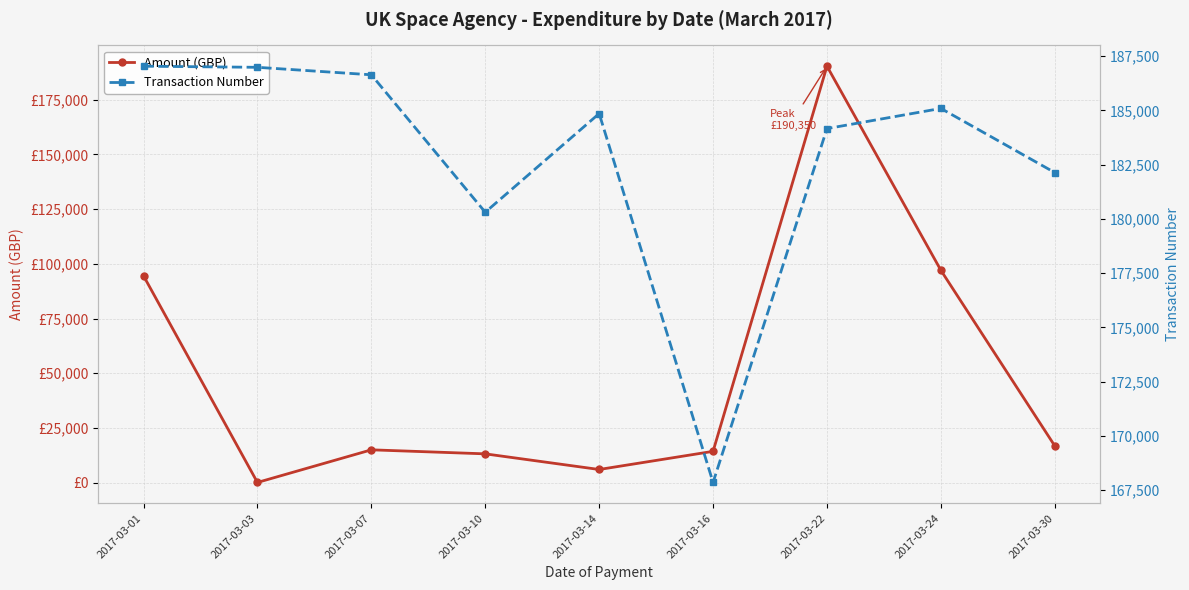

Where is Transaction Number nearest to the value 177446?

2017-03-10